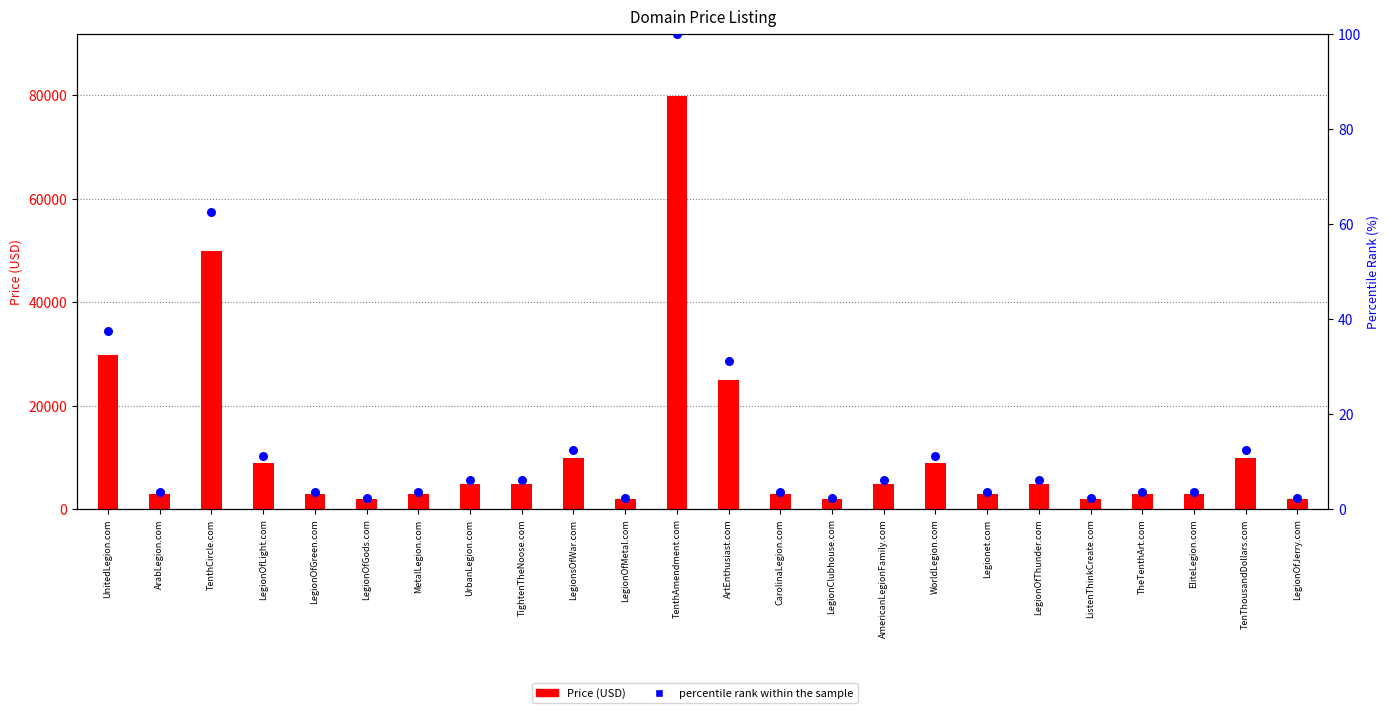

Which series has the largest total across all categories?

Price (USD)